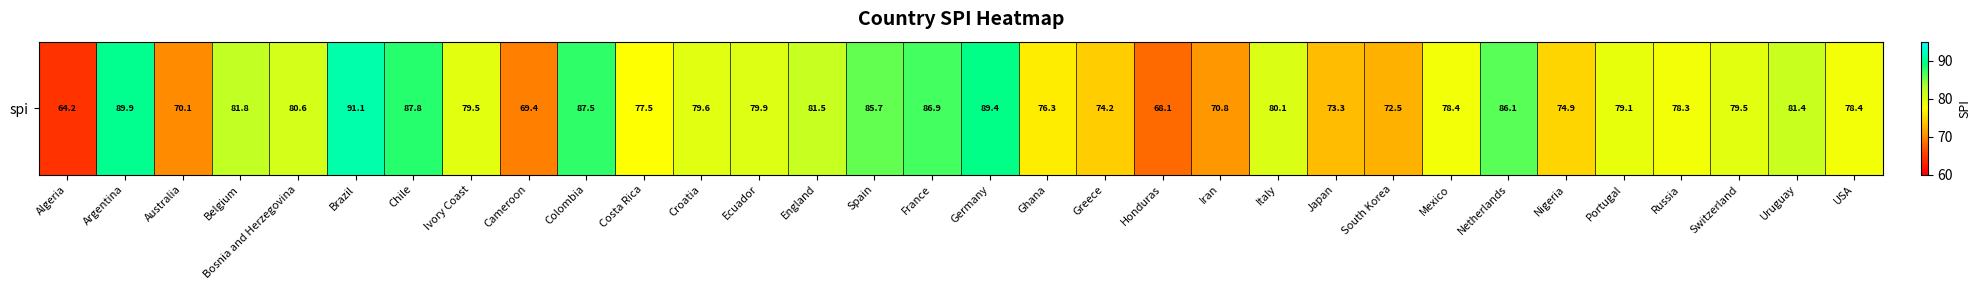

Is it true that the value at Japan is 73.3?

True